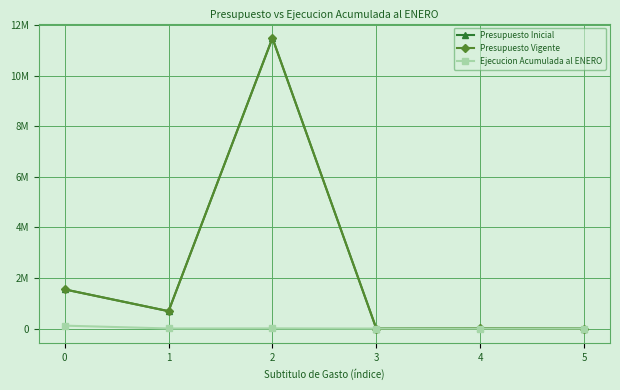

What is the spread (max minus min) of values at 4?

12228